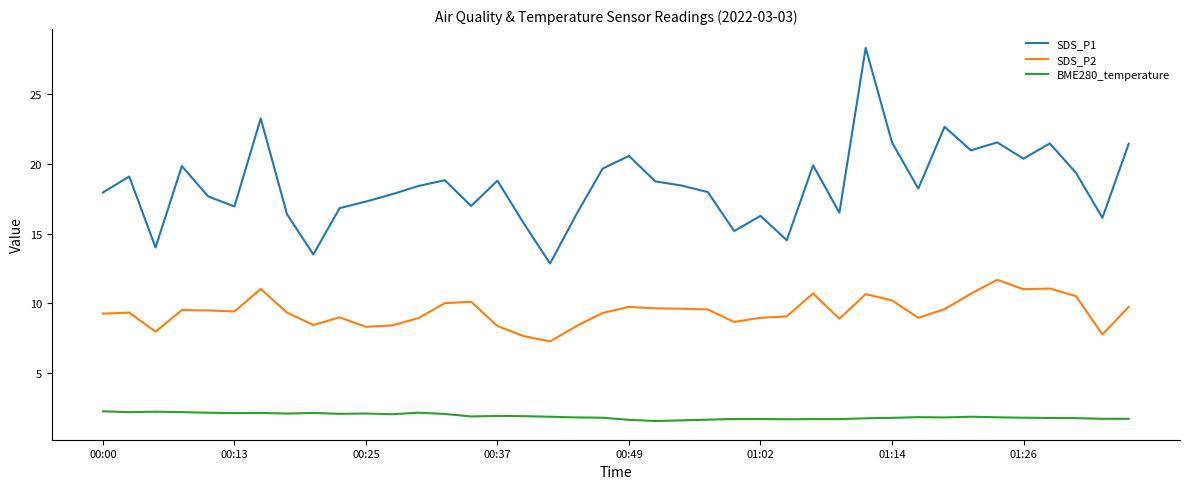

What is the difference between the second highest and minimum values in the SDS_P1 series?

10.4